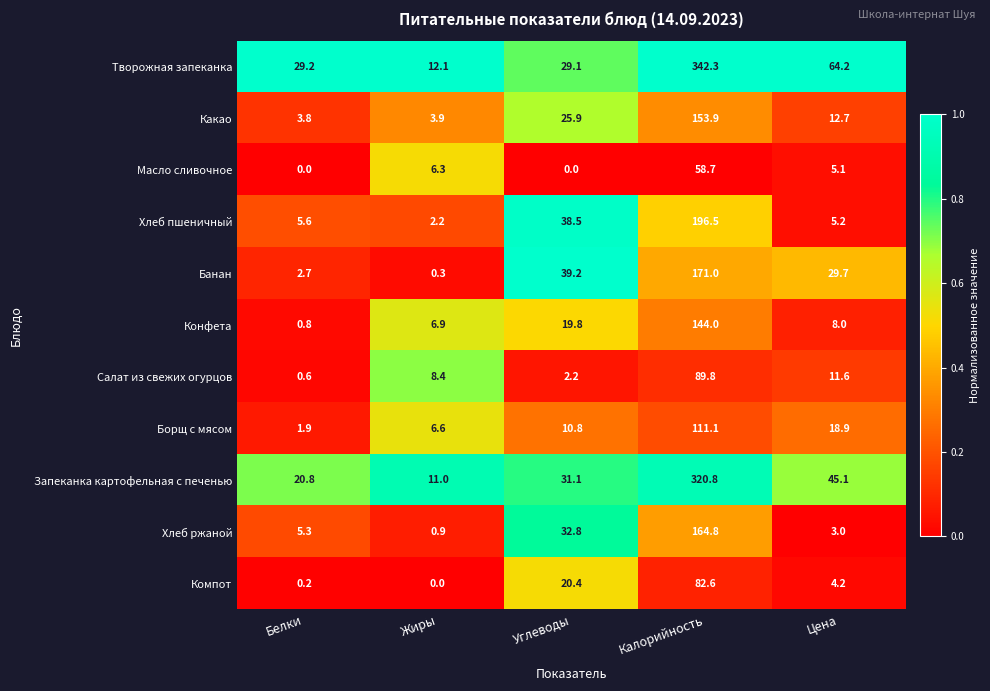

Between Жиры and Калорийность, which series saw the biggest shift?

Творожная запеканка